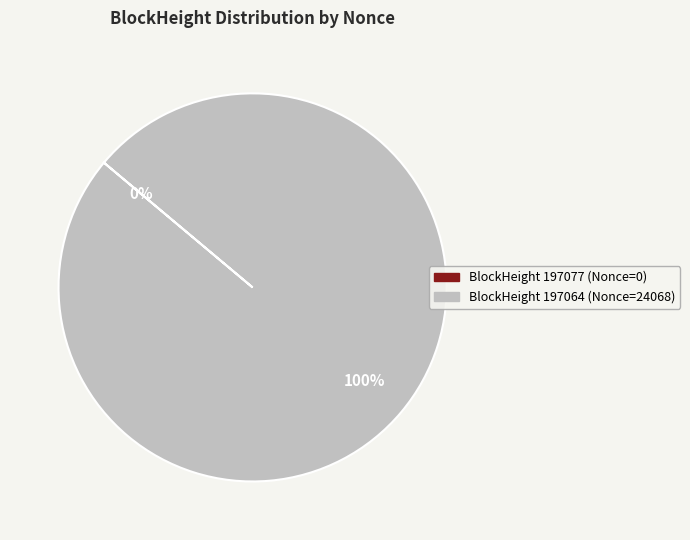

To the nearest percent, what is the average slice percentage?

50%